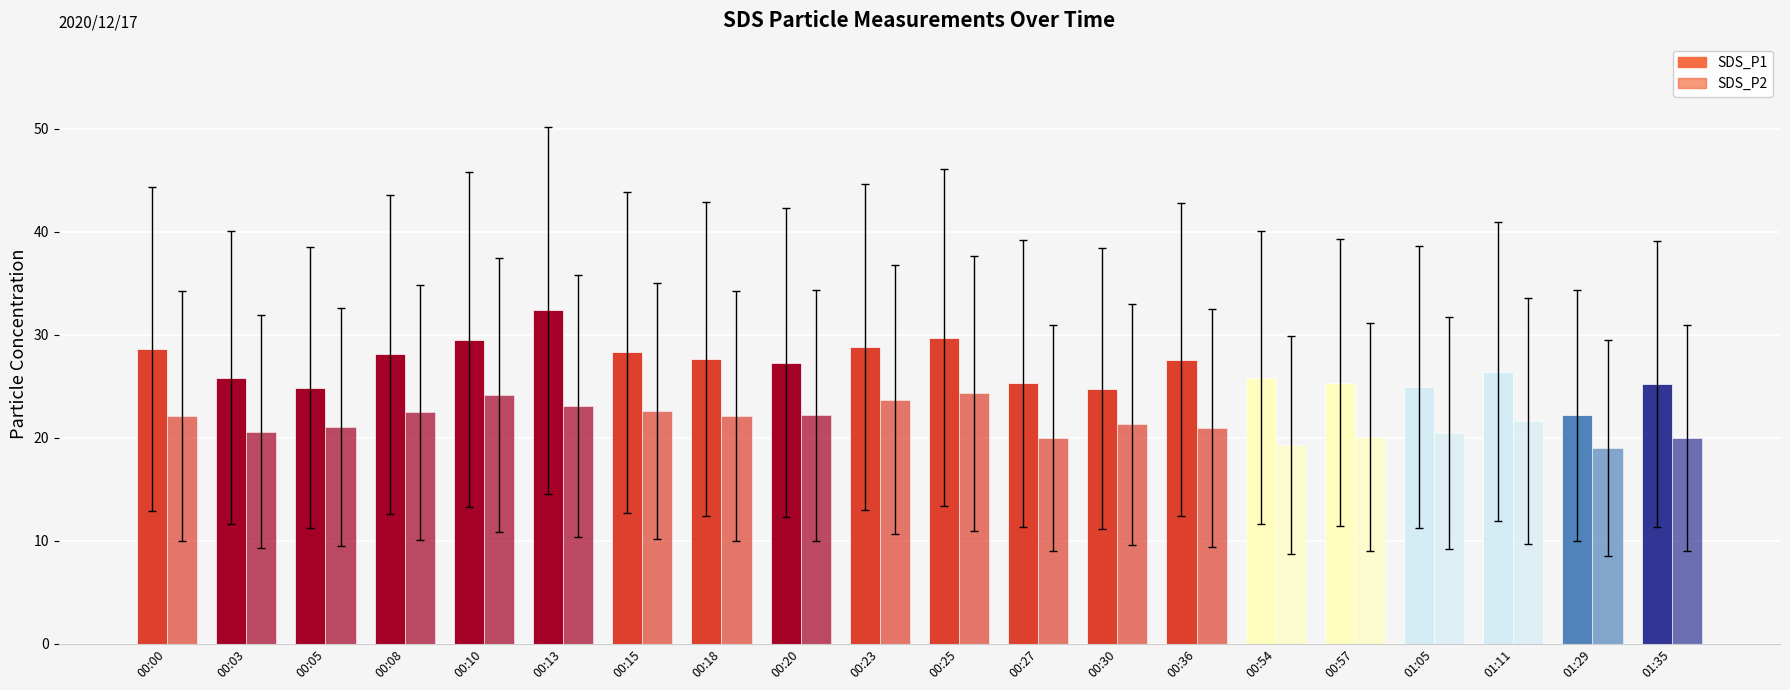

What is the value of the SDS_P2 bar at the 15th from the left?

19.3